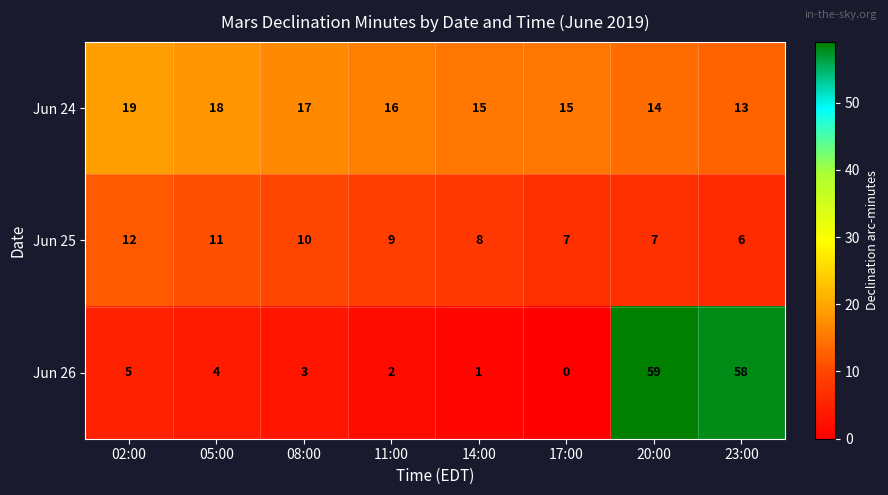

Is it true that Jun 26 equals 3 at 08:00?

True